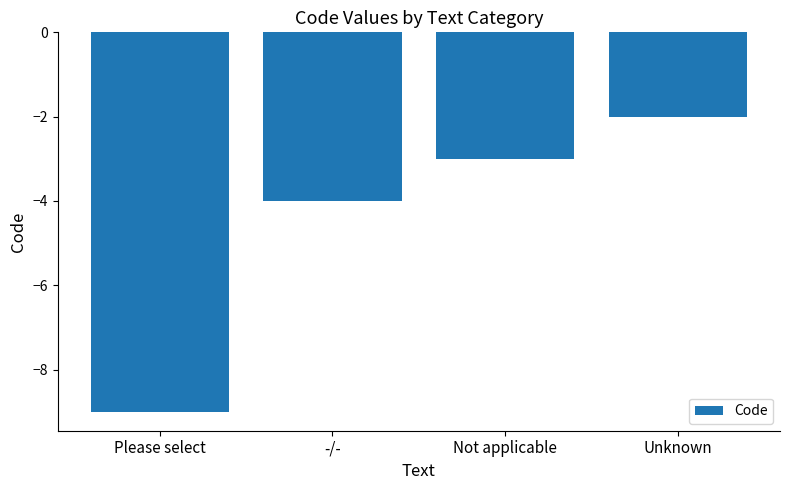

How many series are shown in this chart?

1